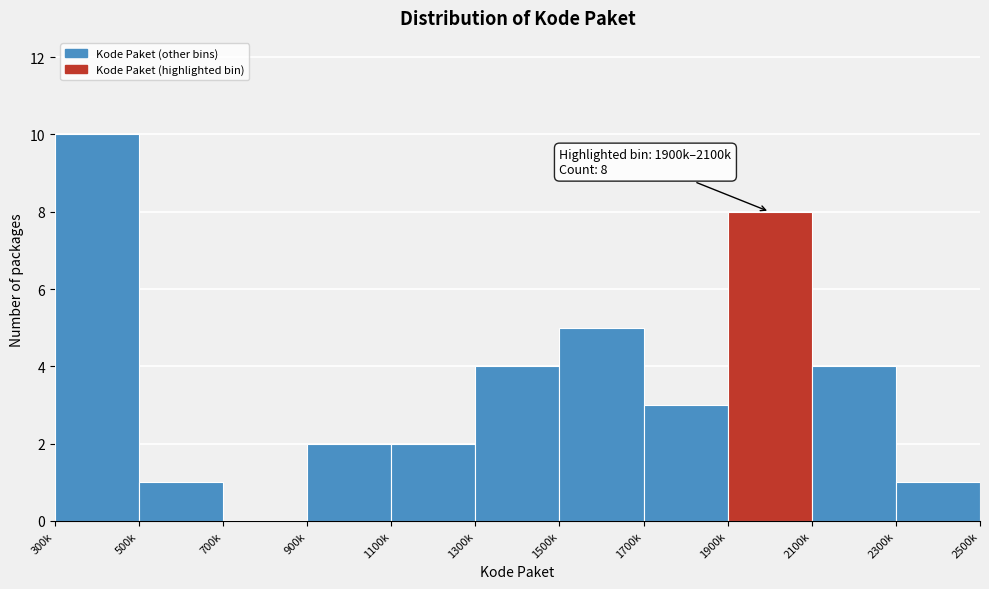

Reading left to right, transcribe all the data shown in this chart.

300k=10	500k=1	700k=0	900k=2	1100k=2	1300k=4	1500k=5	1700k=3	1900k=8	2100k=4	2300k=1